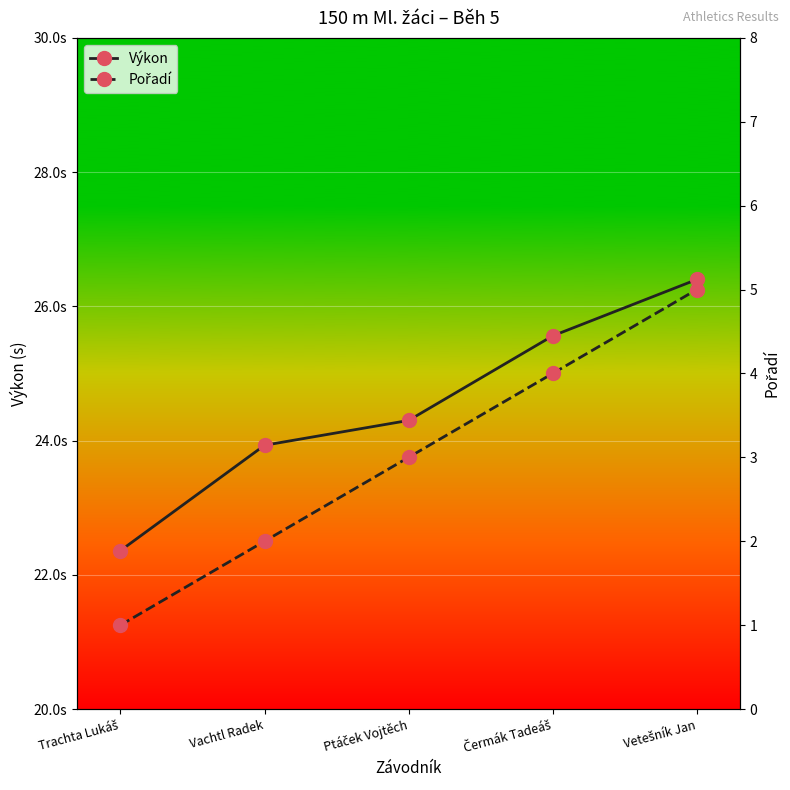

List the series in order of their peak value, highest first.

Výkon, Pořadí